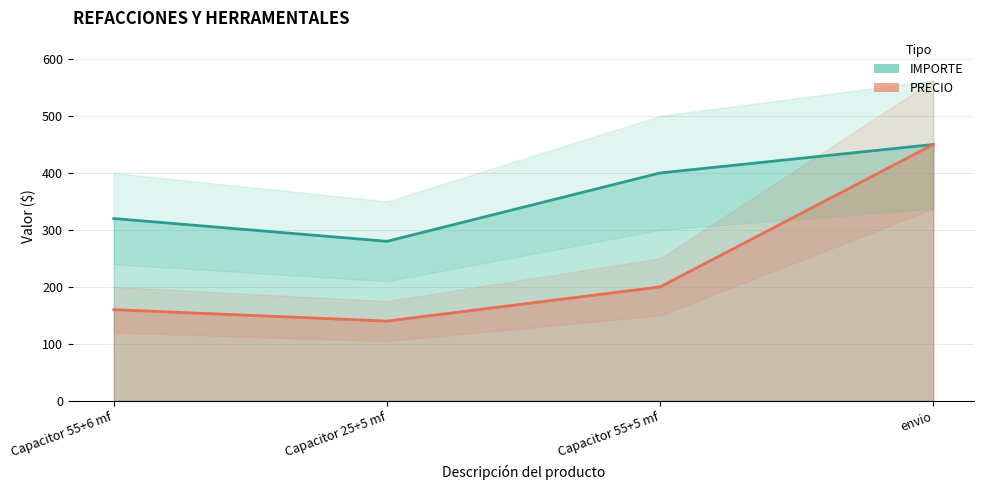

What is the difference between the IMPORTE values at Capacitor 55+5 mf and Capacitor 55+6 mf?

80